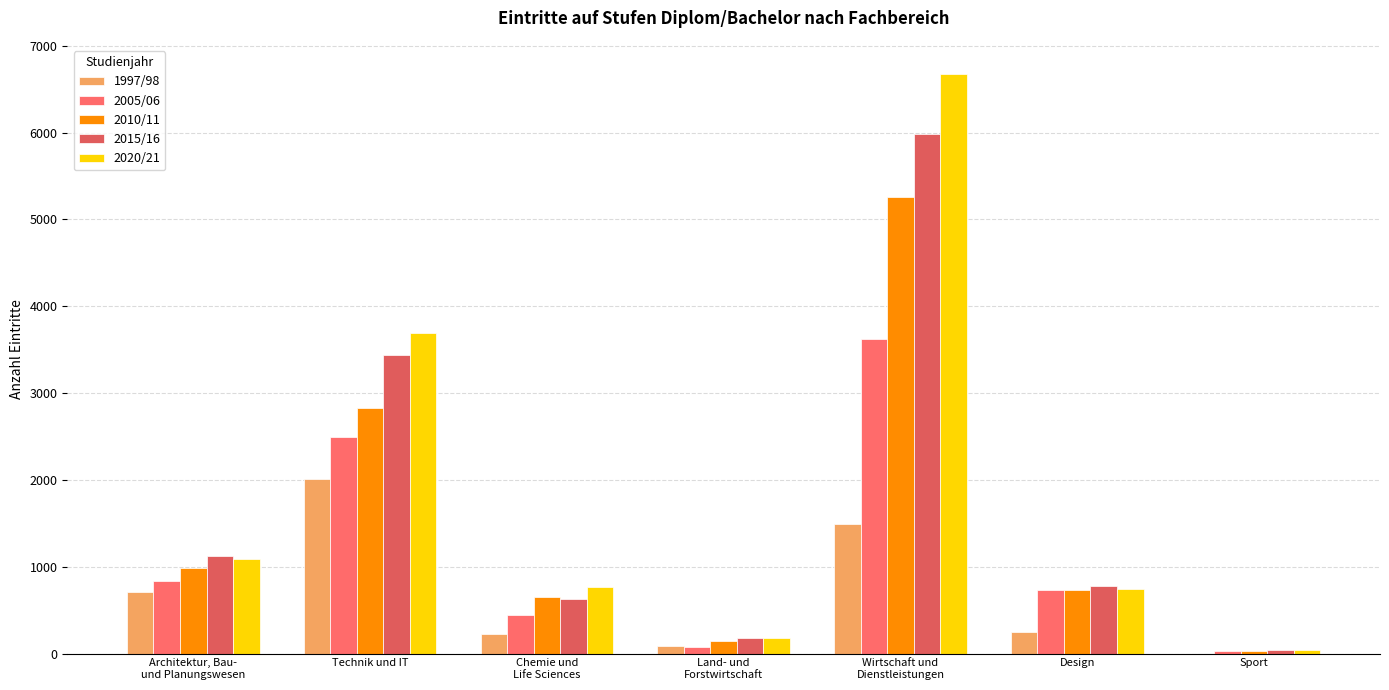

The value of 1997/98 at Chemie und
Life Sciences is 335. True or false?

False